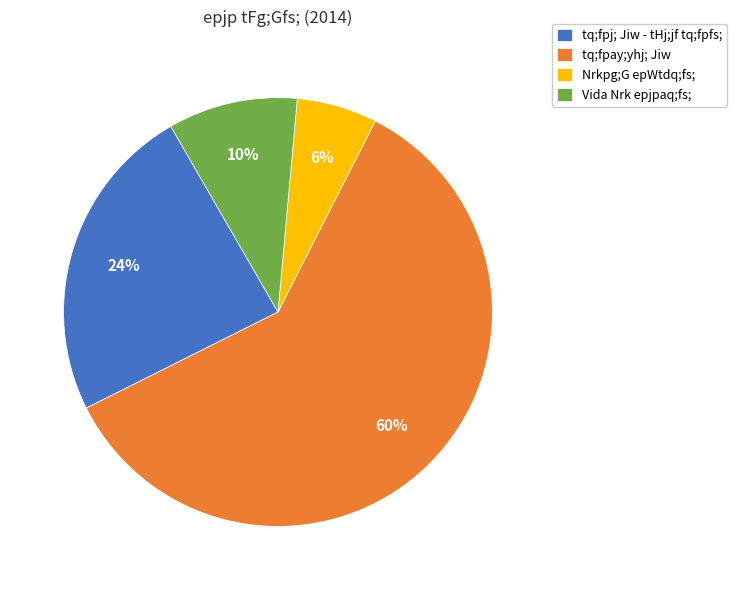

To the nearest percent, what portion does Nrkpg;G epWtdq;fs; represent?

6%